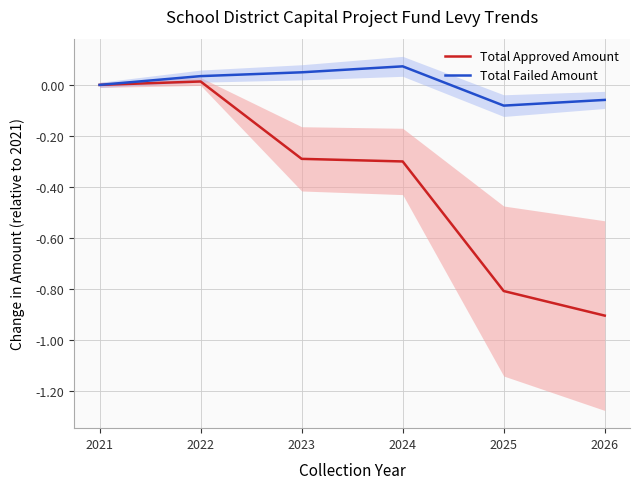

At which category is the sum across all series the highest?

2022